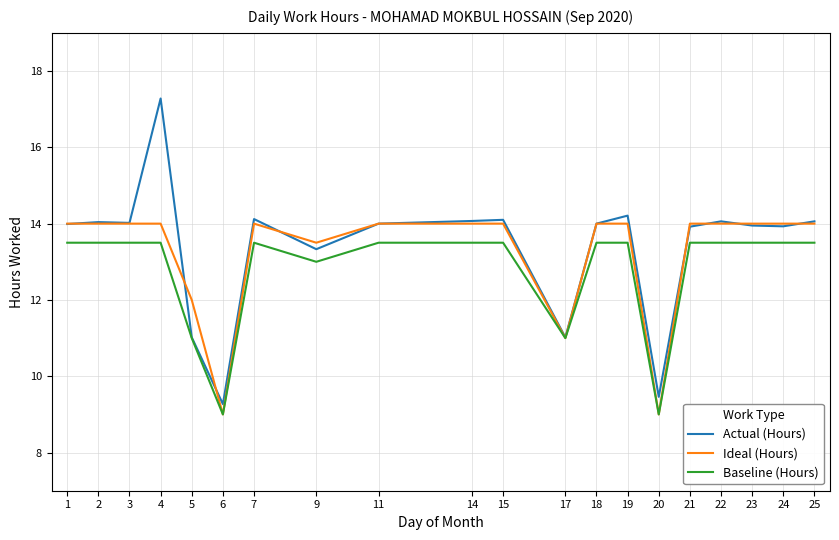

The value of Actual (Hours) at 22 is 6.4. True or false?

False